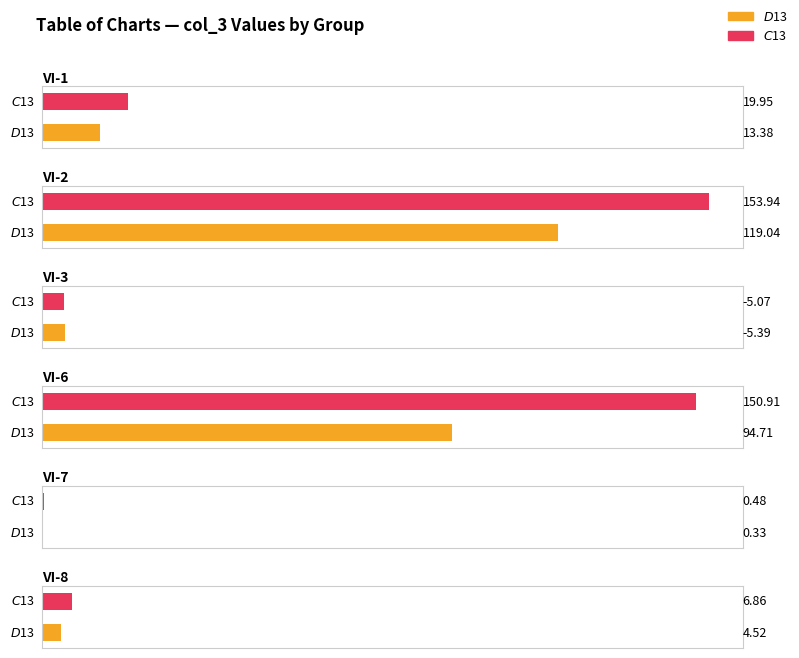

Rank the categories by VI-3 value from lowest to highest.

$D$13, $C$13